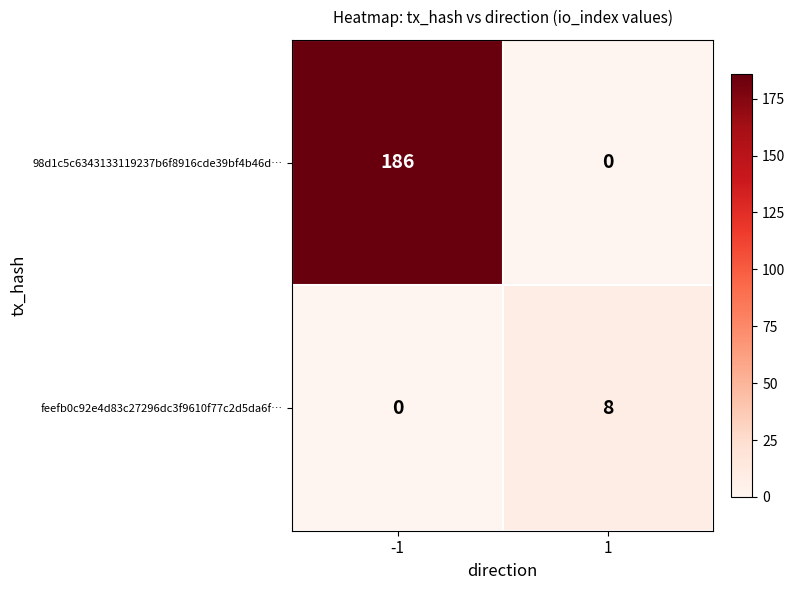

Reading left to right, transcribe all the data shown in this chart.

98d1c5c6343133119237b6f8916cde39bf4b46d…: -1=186	1=0
feefb0c92e4d83c27296dc3f9610f77c2d5da6f…: -1=0	1=8